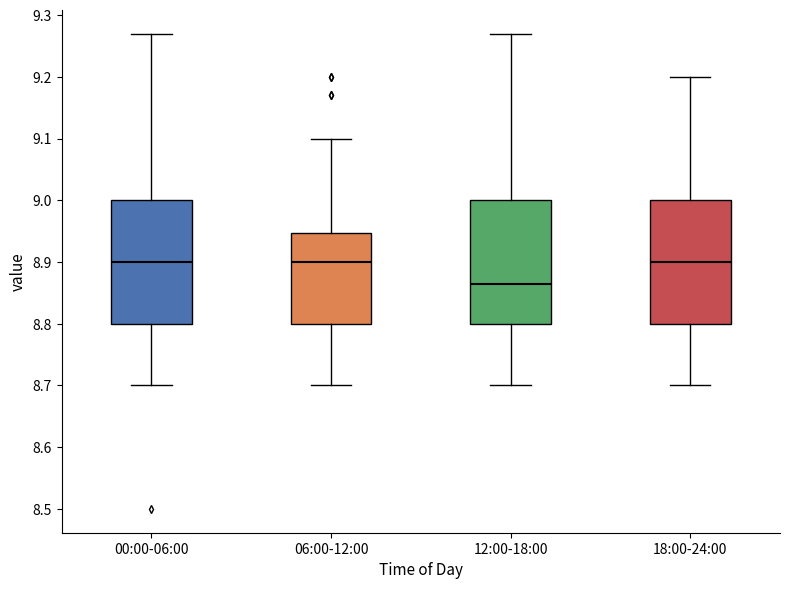

Reading left to right, transcribe this box plot: for each box, give where its median line is, the range the box spans, and where its two whiskers end, as read against the y-axis. The values are not printed on the chart, so give them approximately, as read against the axis.

00:00-06:00: median 8.90, box 8.80 to 9.00, whiskers 8.70 to 9.27
06:00-12:00: median 8.90, box 8.80 to 8.95, whiskers 8.70 to 9.10
12:00-18:00: median 8.87, box 8.80 to 9.00, whiskers 8.70 to 9.27
18:00-24:00: median 8.90, box 8.80 to 9.00, whiskers 8.70 to 9.20